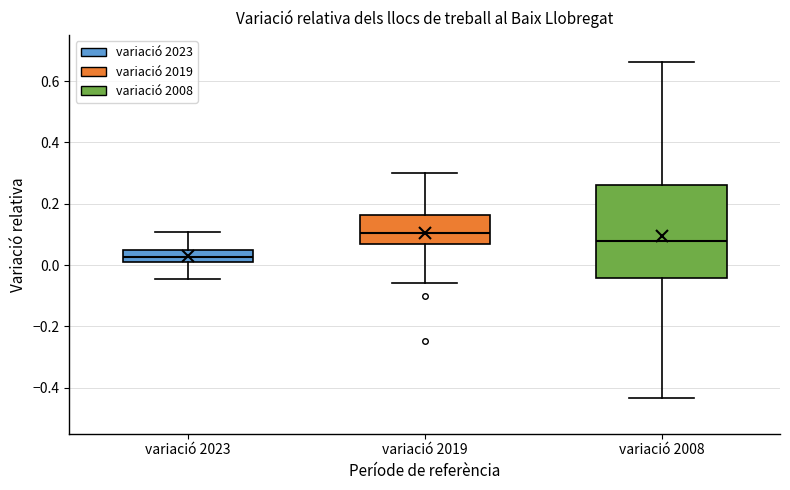

Reading left to right, transcribe this box plot: for each box, give where its median line is, the range the box spans, and where its two whiskers end, as read against the y-axis. The values are not printed on the chart, so give them approximately, as read against the axis.

variació 2023: median 0.02 (inside the box), box 0.02 to 0.06, whiskers -0.04 to 0.10
variació 2019: median 0.10, box 0.06 to 0.16, whiskers -0.06 to 0.30
variació 2008: median 0.08, box -0.04 to 0.26, whiskers -0.44 to 0.66